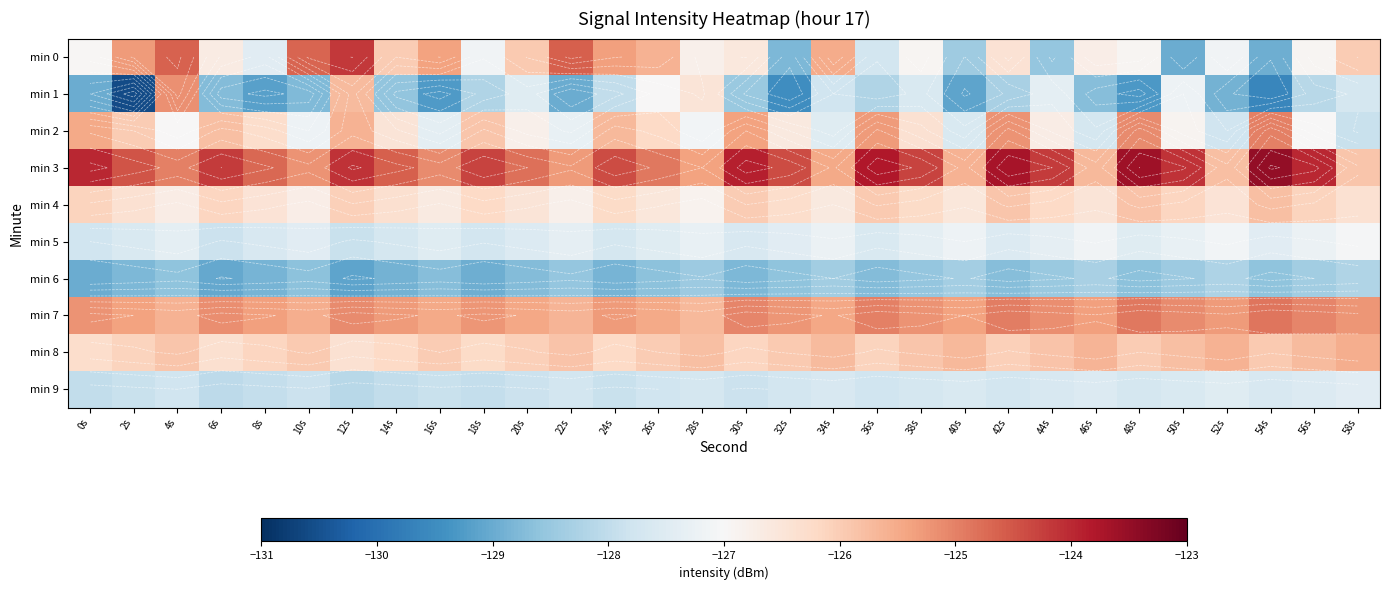

At which category is the sum across all series the highest?

12s